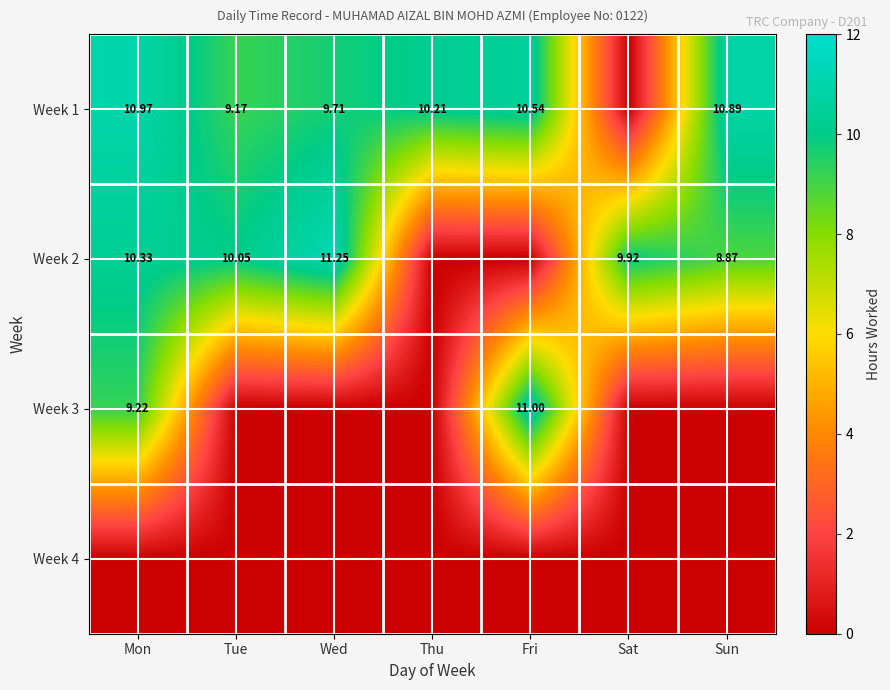

At Wed, list the series in order from largest to smallest.

Week 2, Week 1, Week 3, Week 4